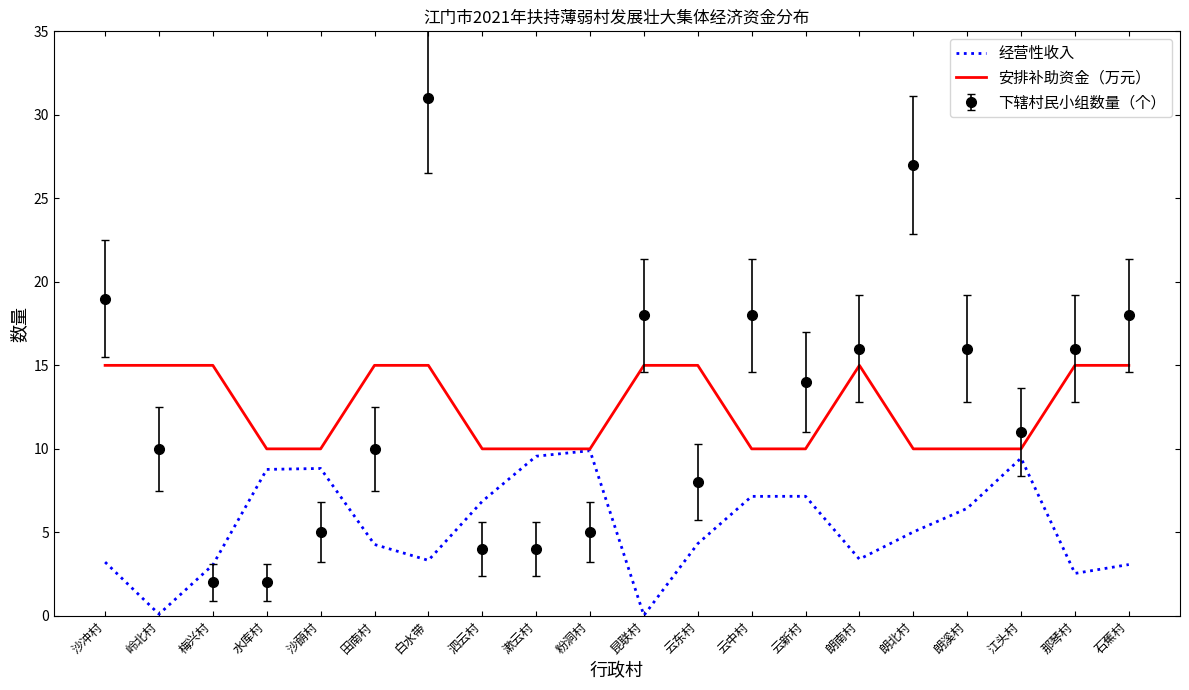

The value of 安排补助资金（万元） at 岭北村 is 15.0. True or false?

True